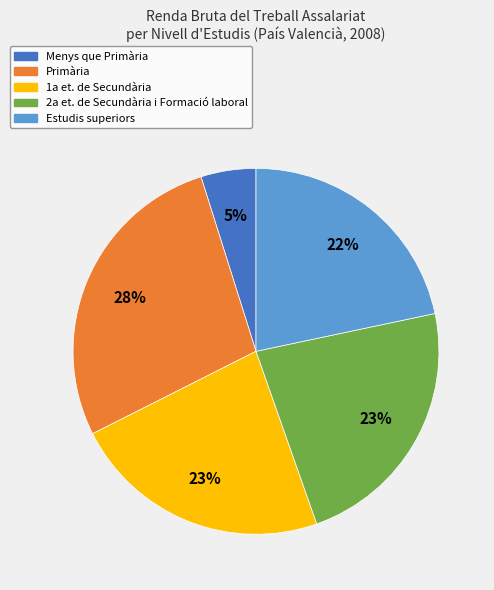

The 2a et. de Secundària i Formació laboral slice represents 11% of the pie. True or false?

False